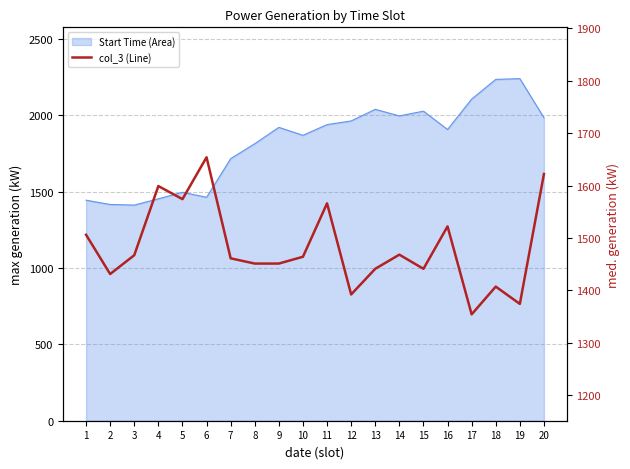

Approximately how many times larger is the value at 6 compared to 18?

1.2